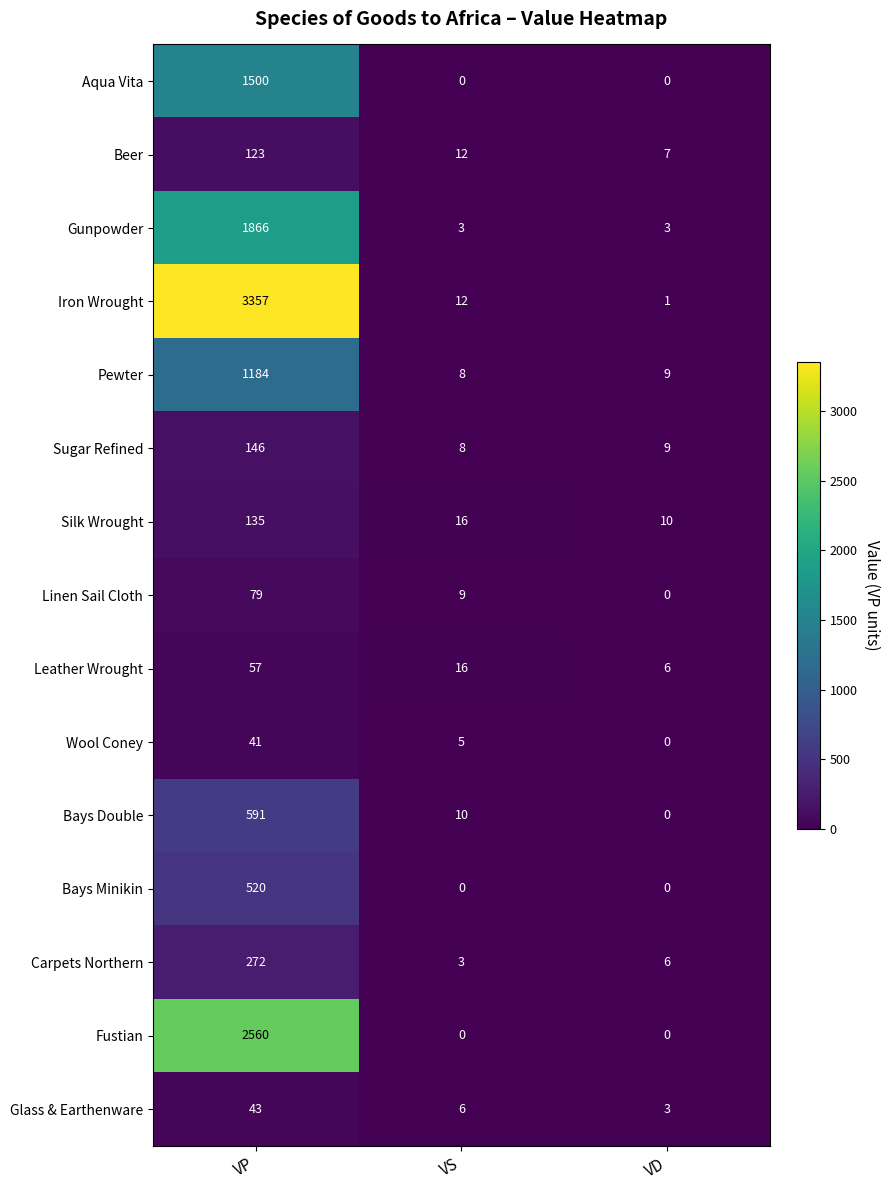

True or false: Gunpowder has a value of 3 at VS.

True